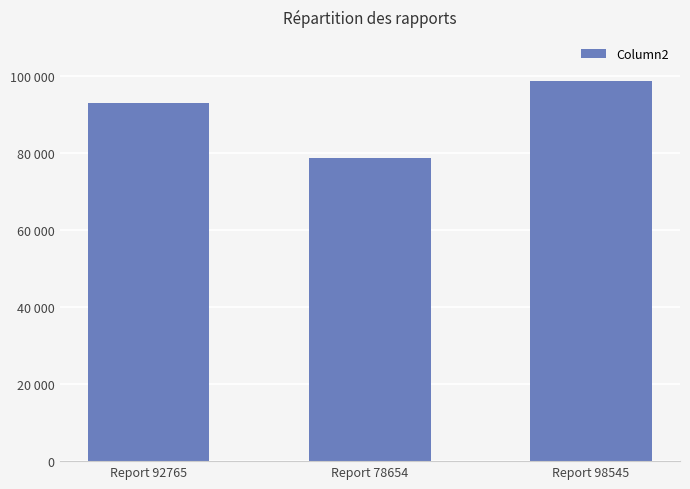

Are the bars horizontal?

No